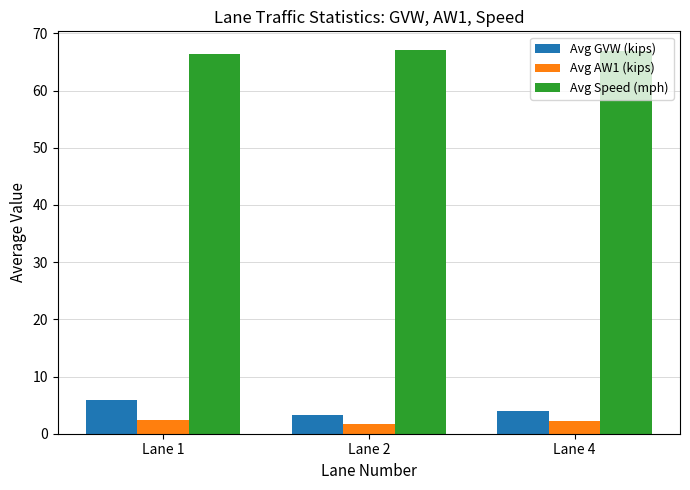

Rank the series at Lane 4 from lowest to highest value.

Avg AW1 (kips), Avg GVW (kips), Avg Speed (mph)